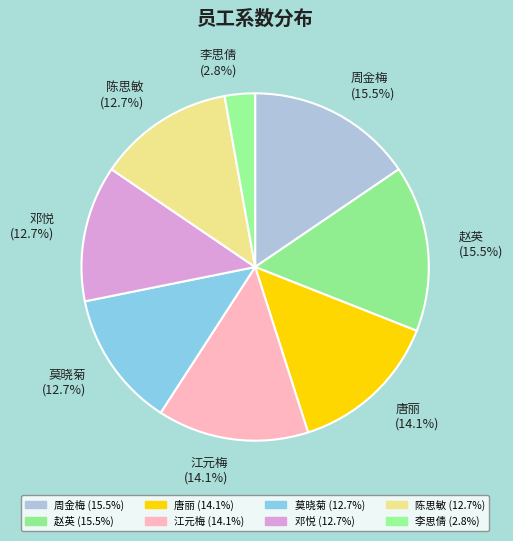

Between 唐丽 and 陈思敏, which is larger?

唐丽